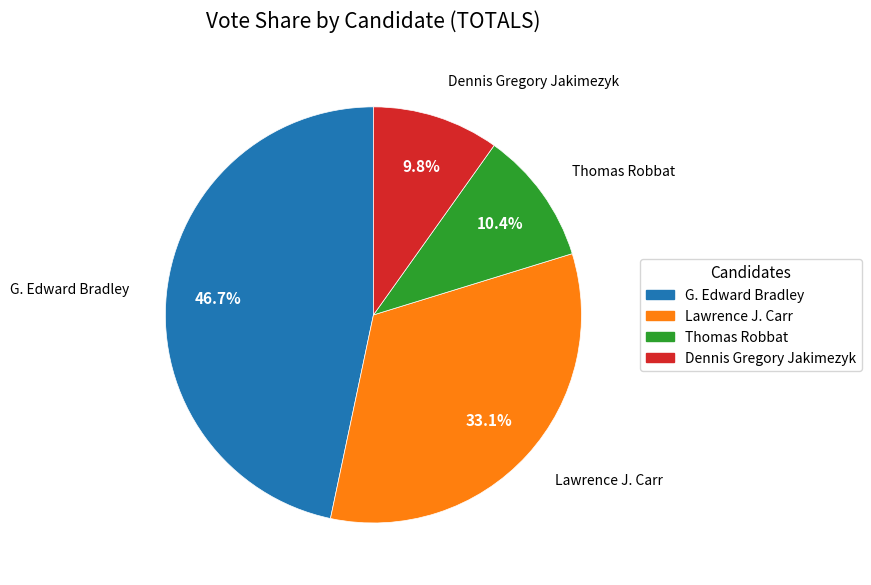

Which has a higher value, Thomas Robbat or Dennis Gregory Jakimezyk?

Thomas Robbat